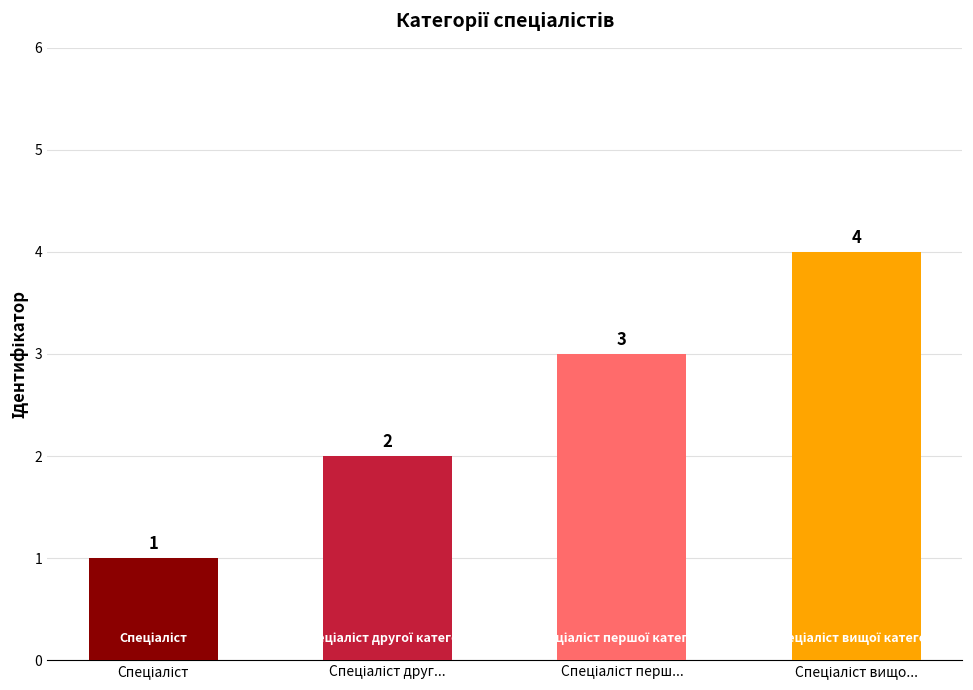

Count the number of data series in this chart.

1